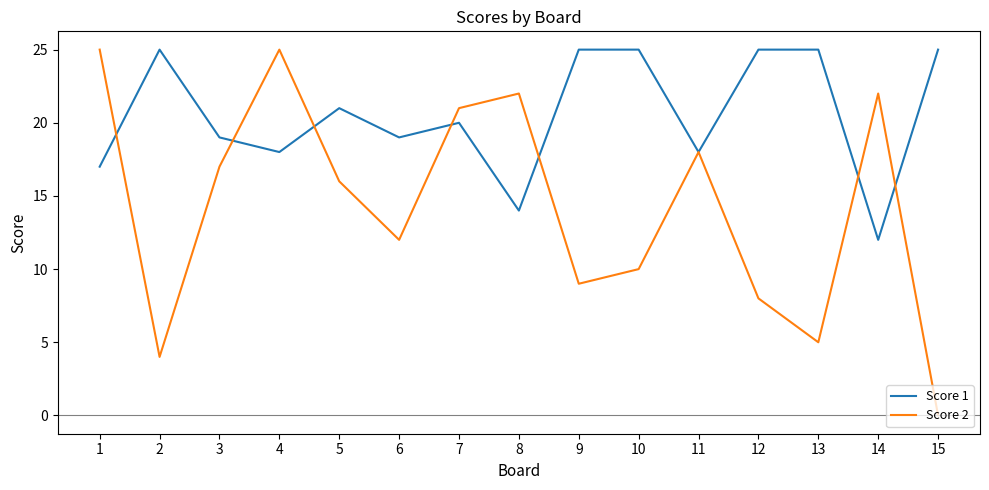

Reading right to left, transcribe all the data shown in this chart.

Score 1: 25	12	25	25	18	25	25	14	20	19	21	18	19	25	17
Score 2: 0	22	5	8	18	10	9	22	21	12	16	25	17	4	25